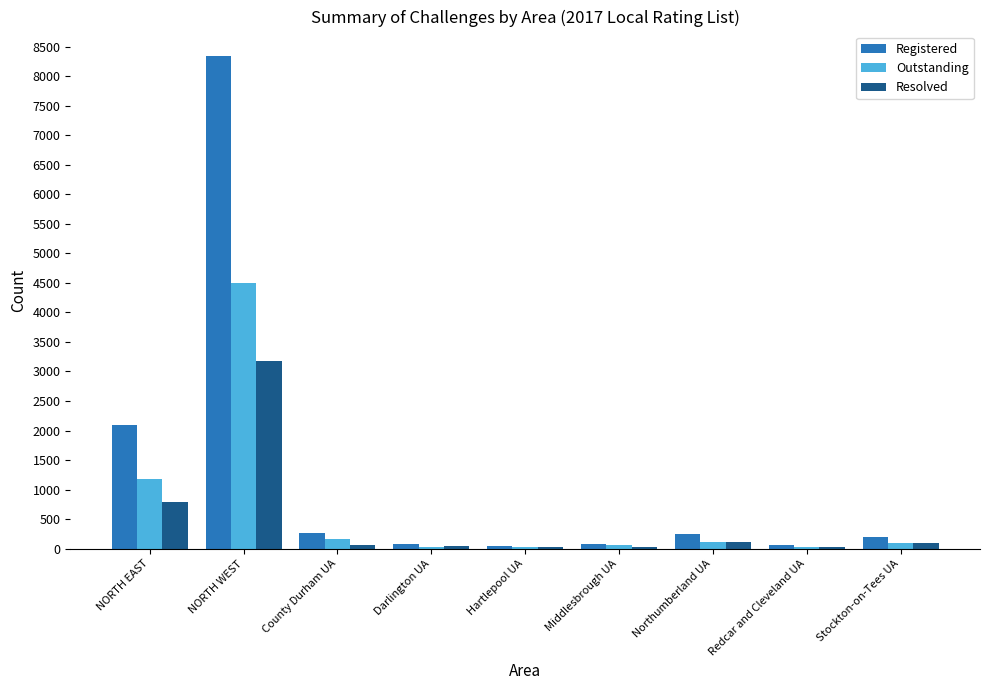

Where is Resolved nearest to the value 1600?

NORTH EAST